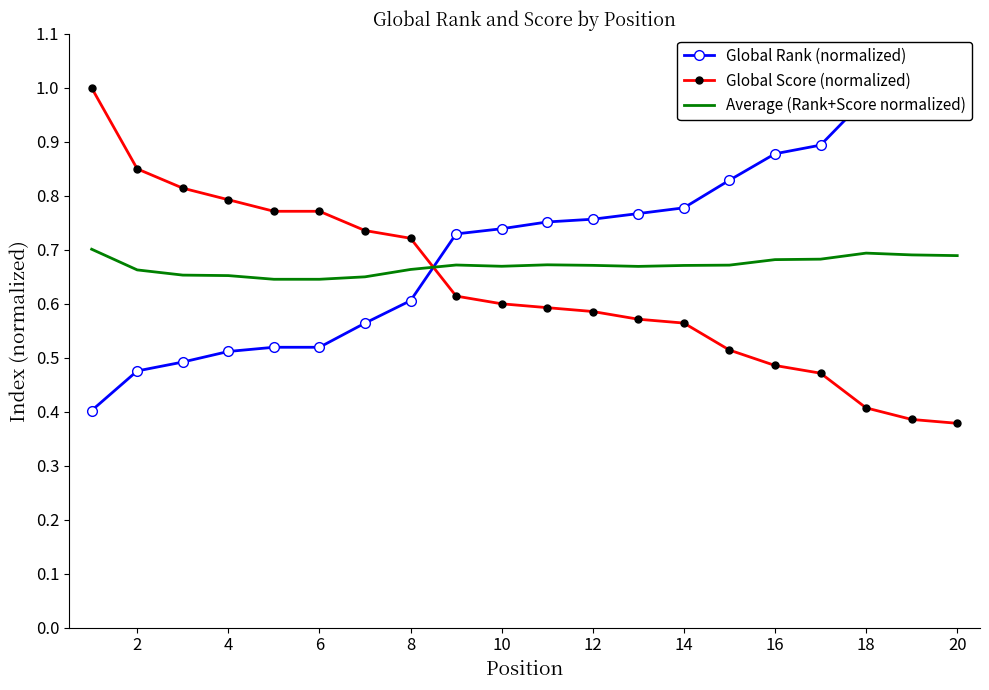

What is the difference between the maximum and minimum values in the Average (Rank+Score normalized) series?

0.1